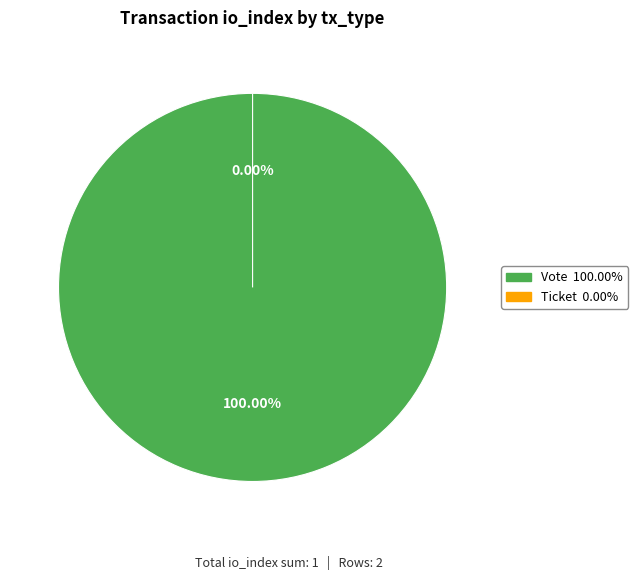

What is the change in value from Vote to Ticket?

-1